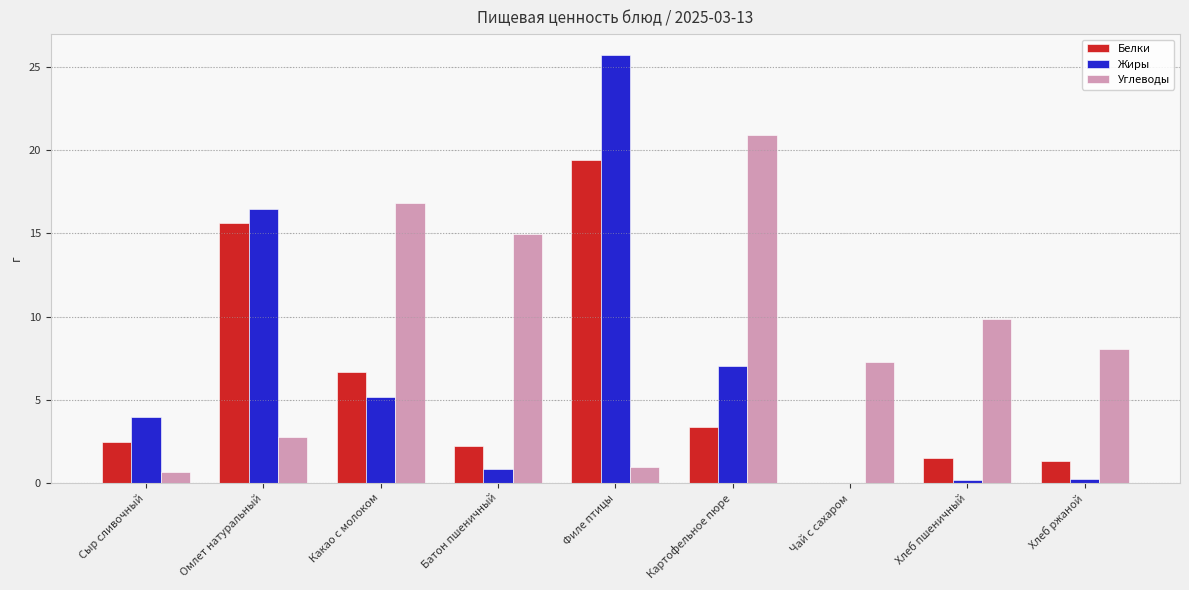

Which series changed the most between Какао с молоком and Филе птицы?

Жиры